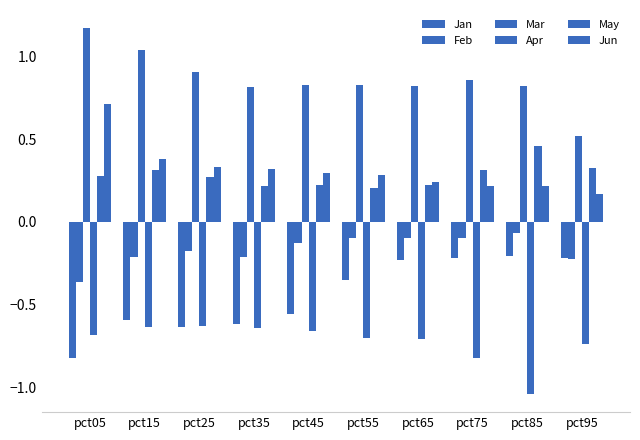

List the labels in order of Apr value, smallest first.

pct85, pct75, pct95, pct65, pct55, pct05, pct45, pct35, pct15, pct25